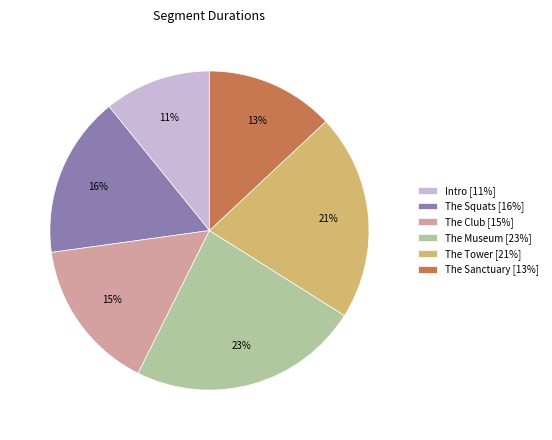

Which category has the biggest portion of the pie?

The Museum